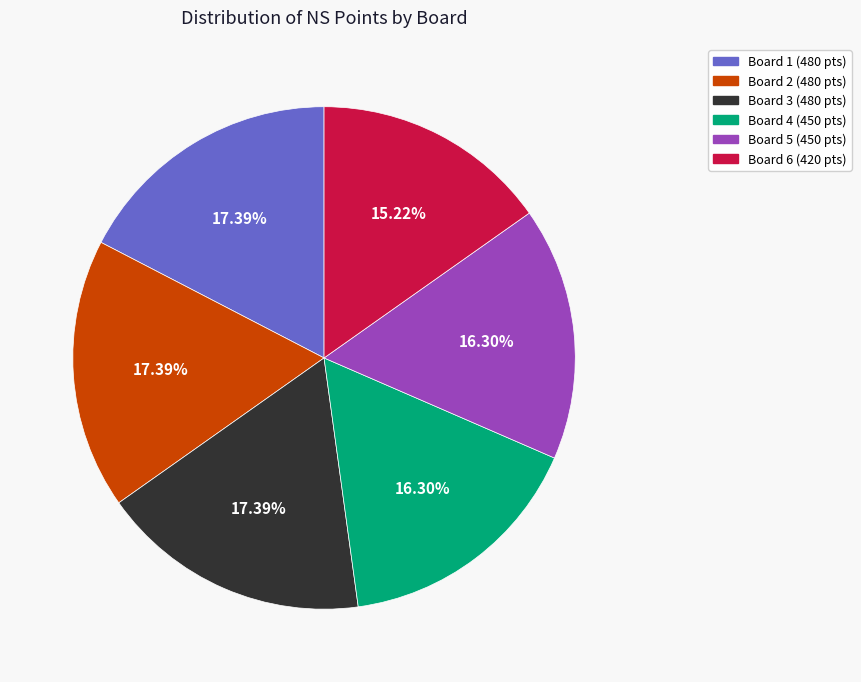

Does any single category account for the majority?

No